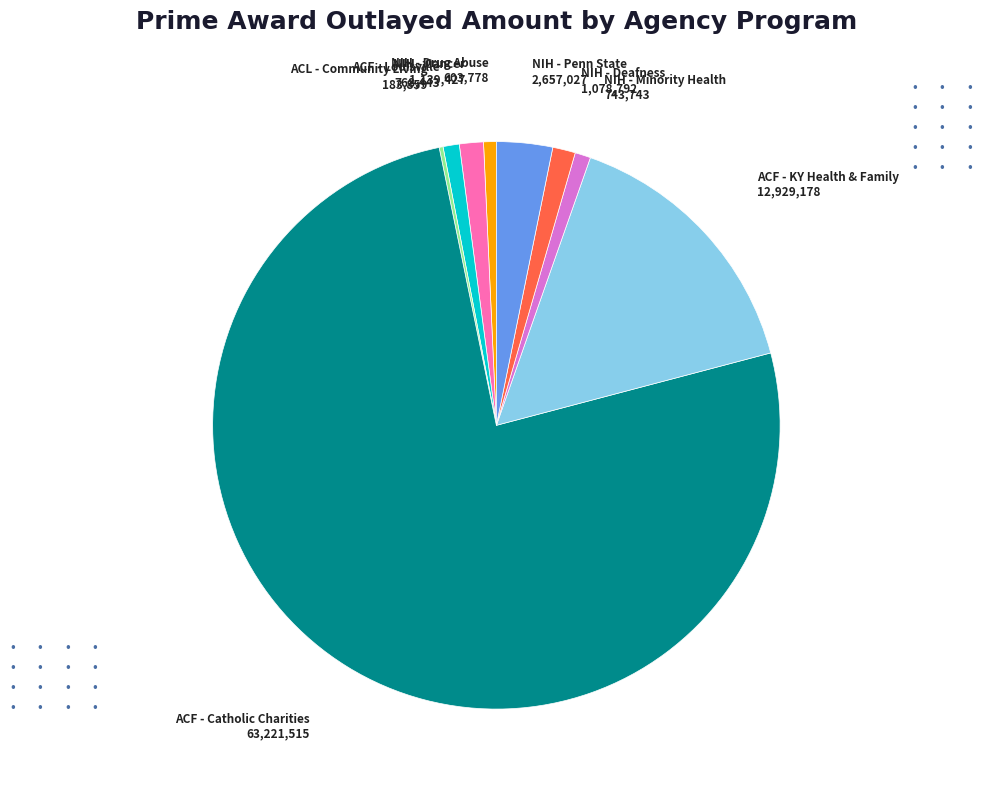

Is there a majority slice in this chart?

Yes